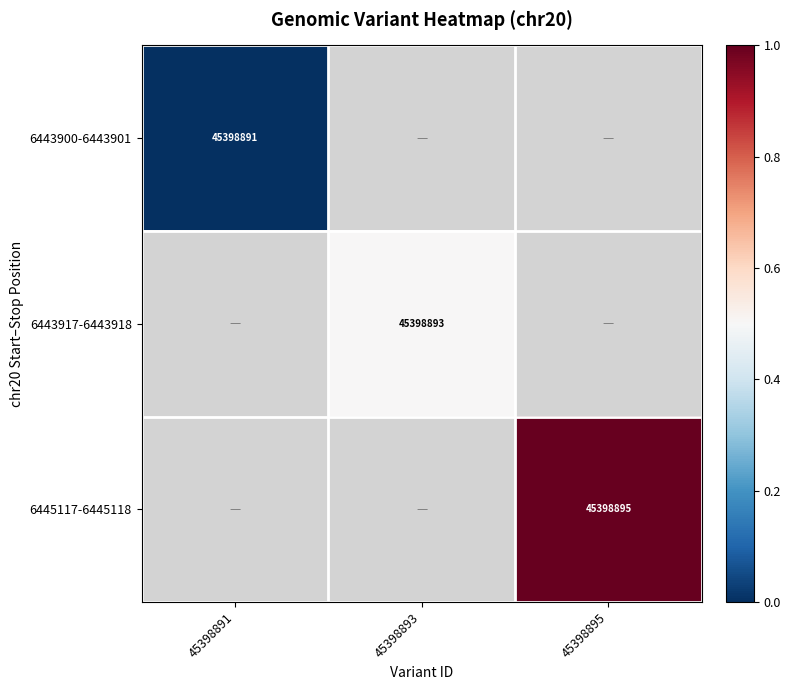

The 6443900-6443901 series shows 45398891.0 at 45398891. True or false?

True